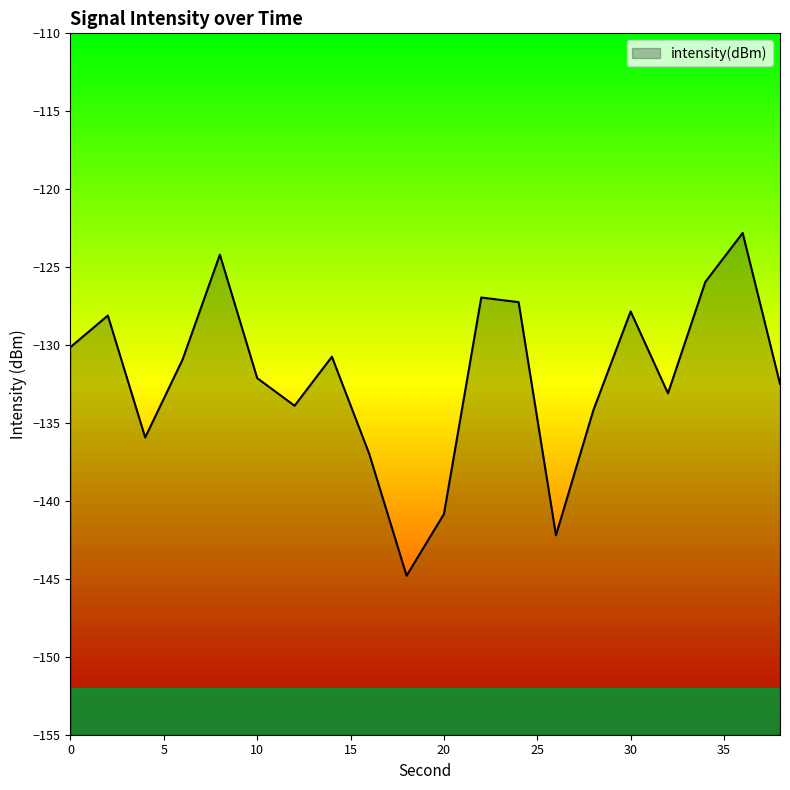

Rank the categories by value from lowest to highest.

18, 26, 20, 16, 4, 28, 12, 32, 38, 10, 6, 14, 0, 2, 30, 24, 22, 34, 8, 36